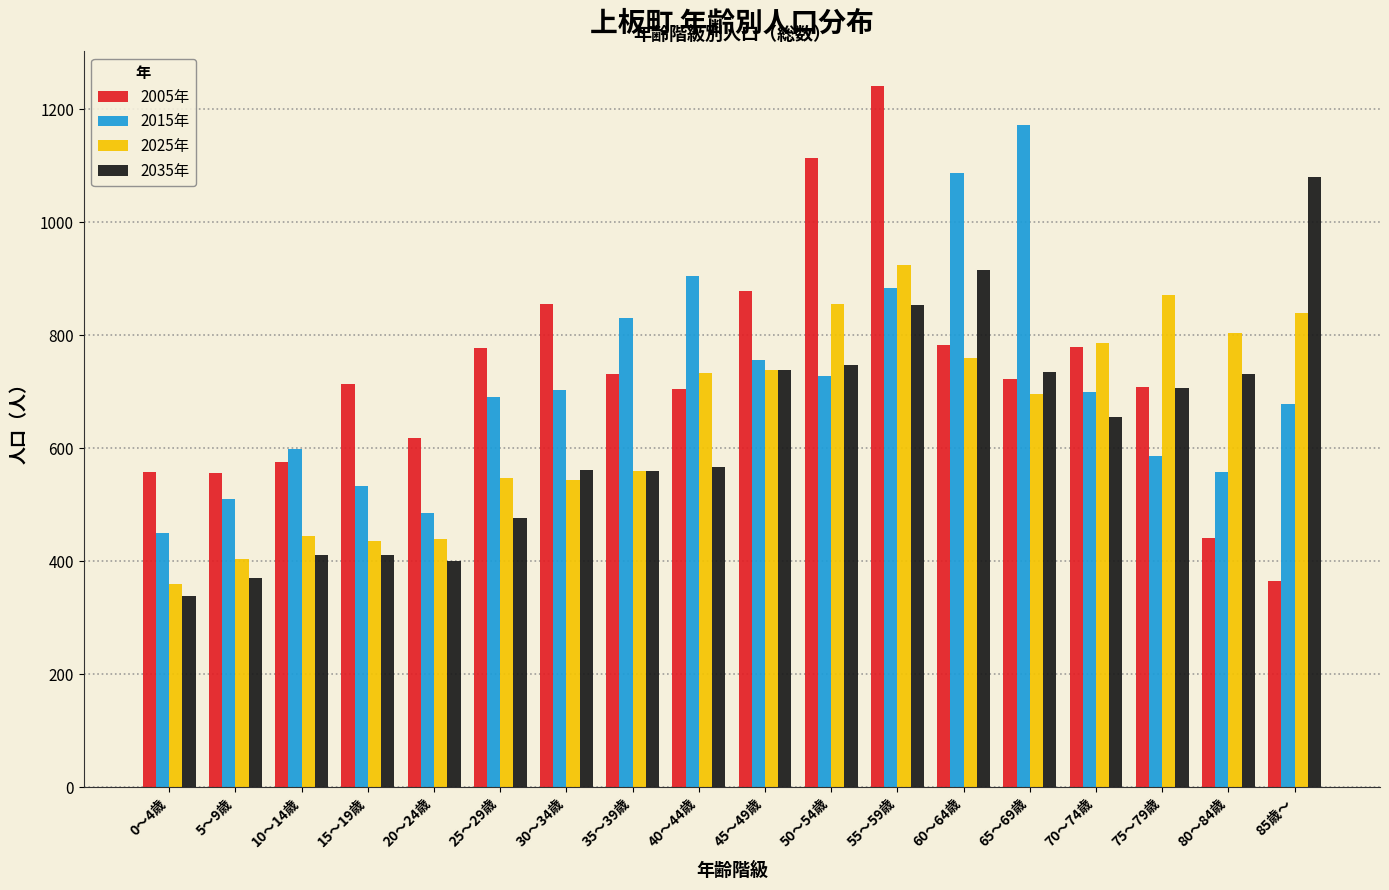

True or false: 2005年 has a value of 1121 at 25～29歳.

False